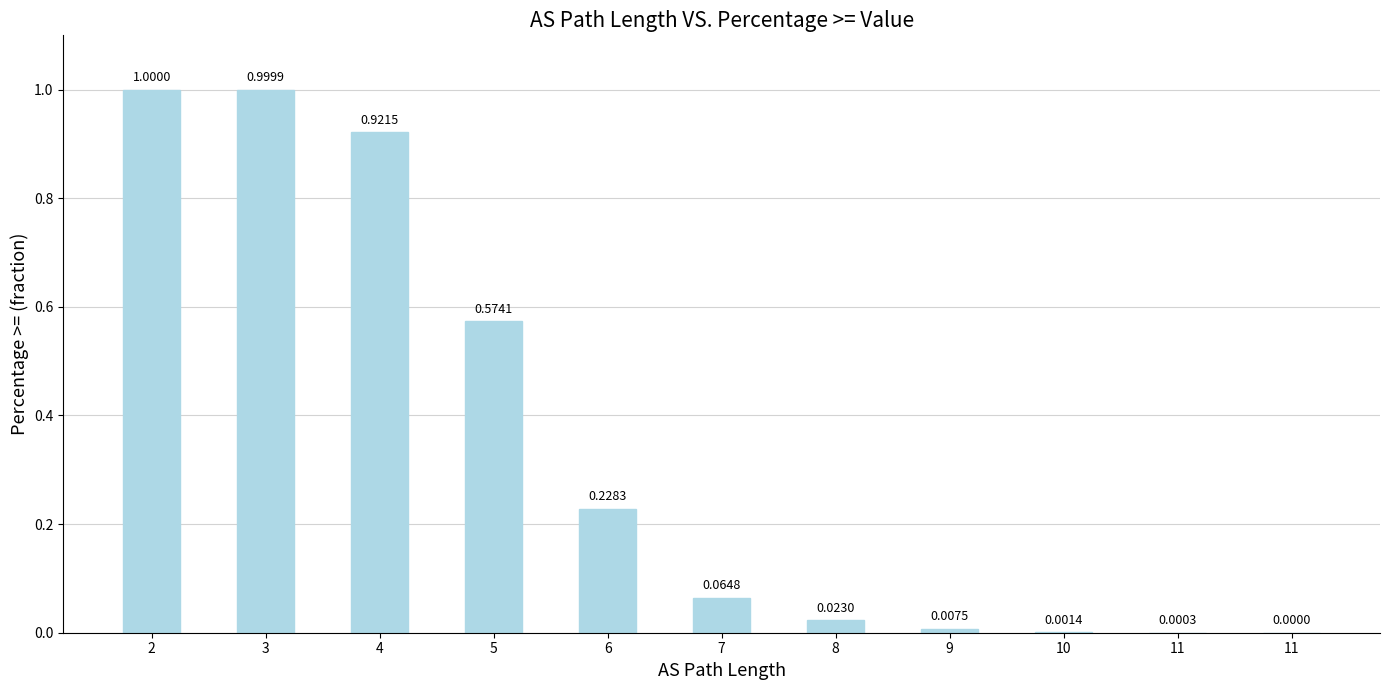

The value at 11 is -0.6. True or false?

False